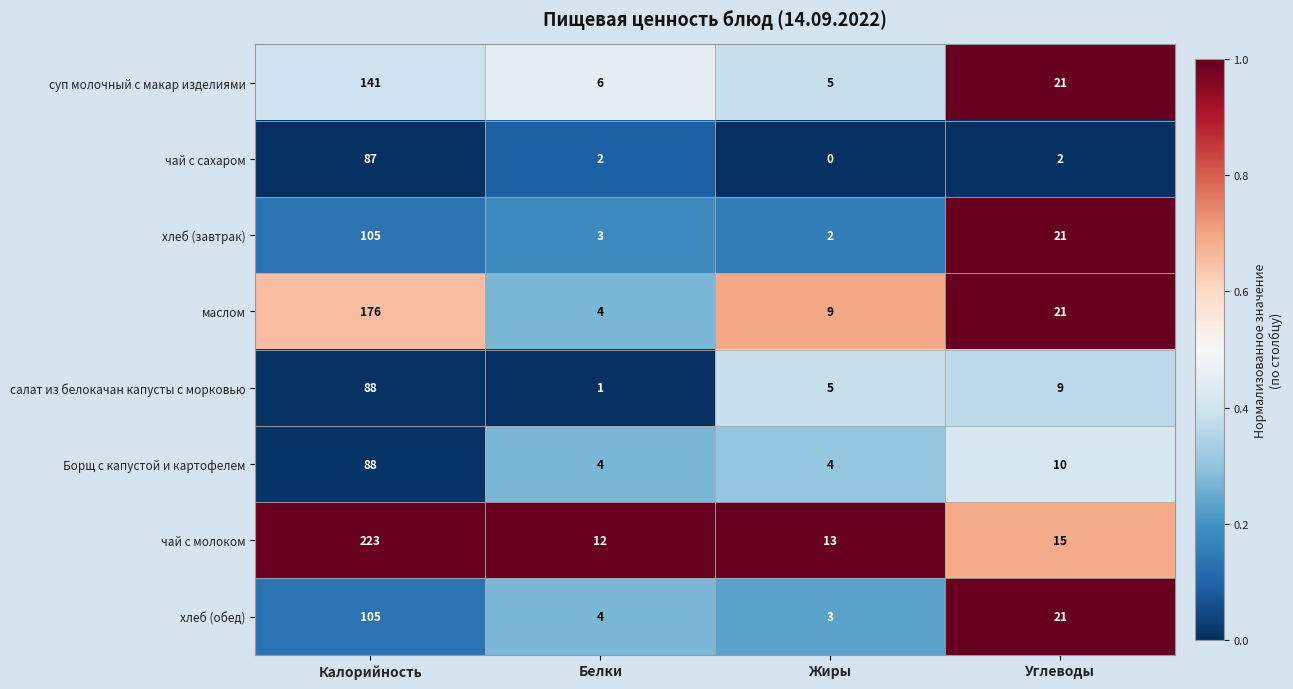

At which category does the chart reach its minimum across all series?

Жиры